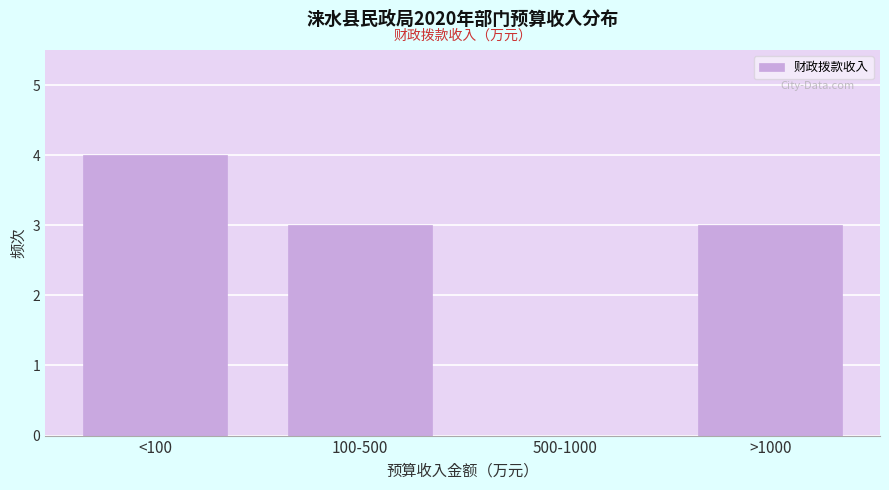

Reading left to right, what are all the values shown in this chart?

<100=4	100-500=3	500-1000=0	>1000=3